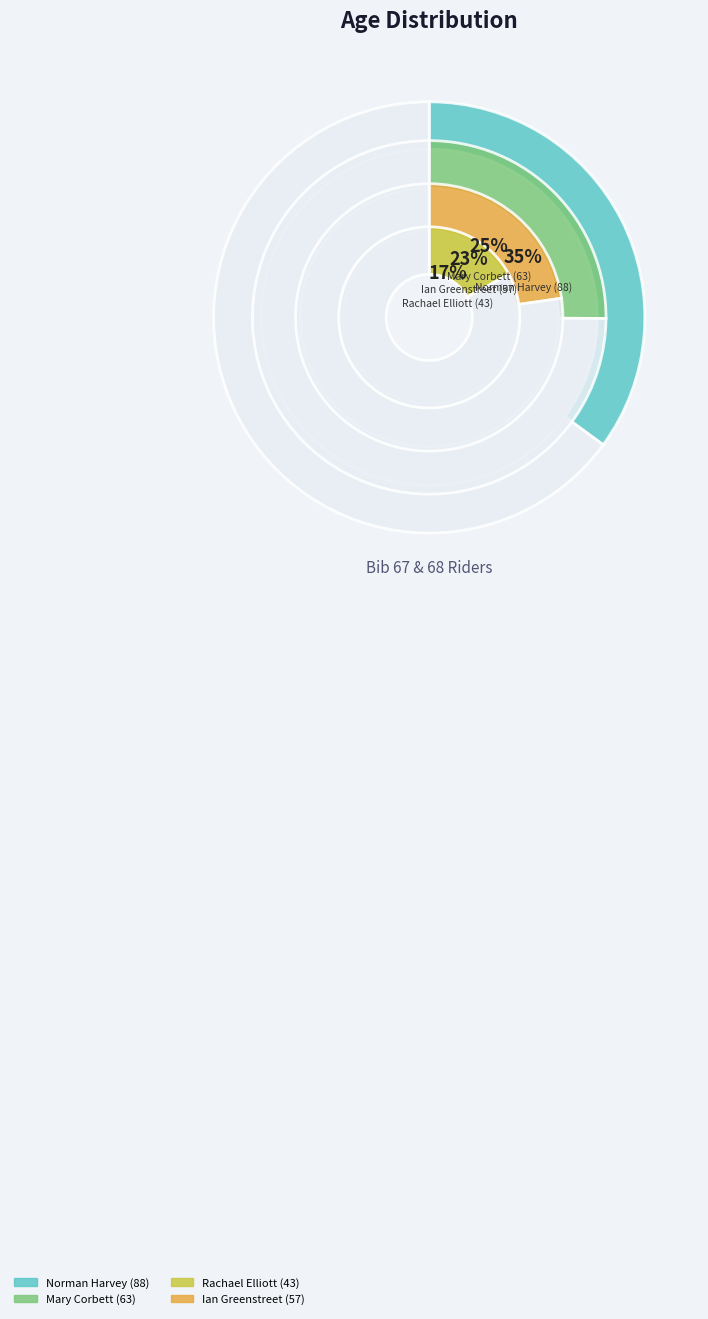

Does Ian Greenstreet (57) account for over 50% of the chart?

No